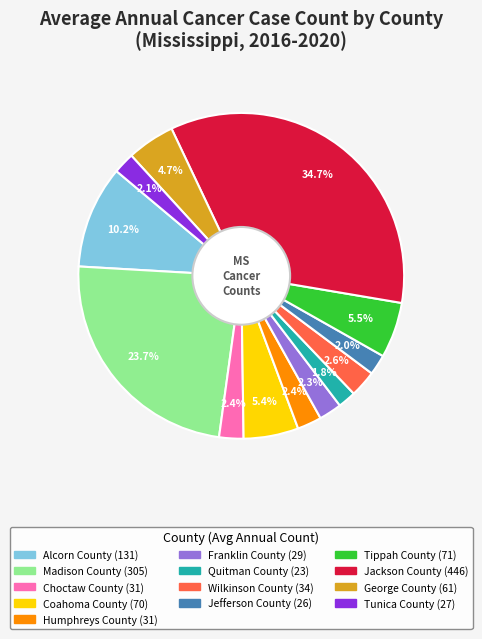

Is it true that Choctaw County is 12% of the pie?

False